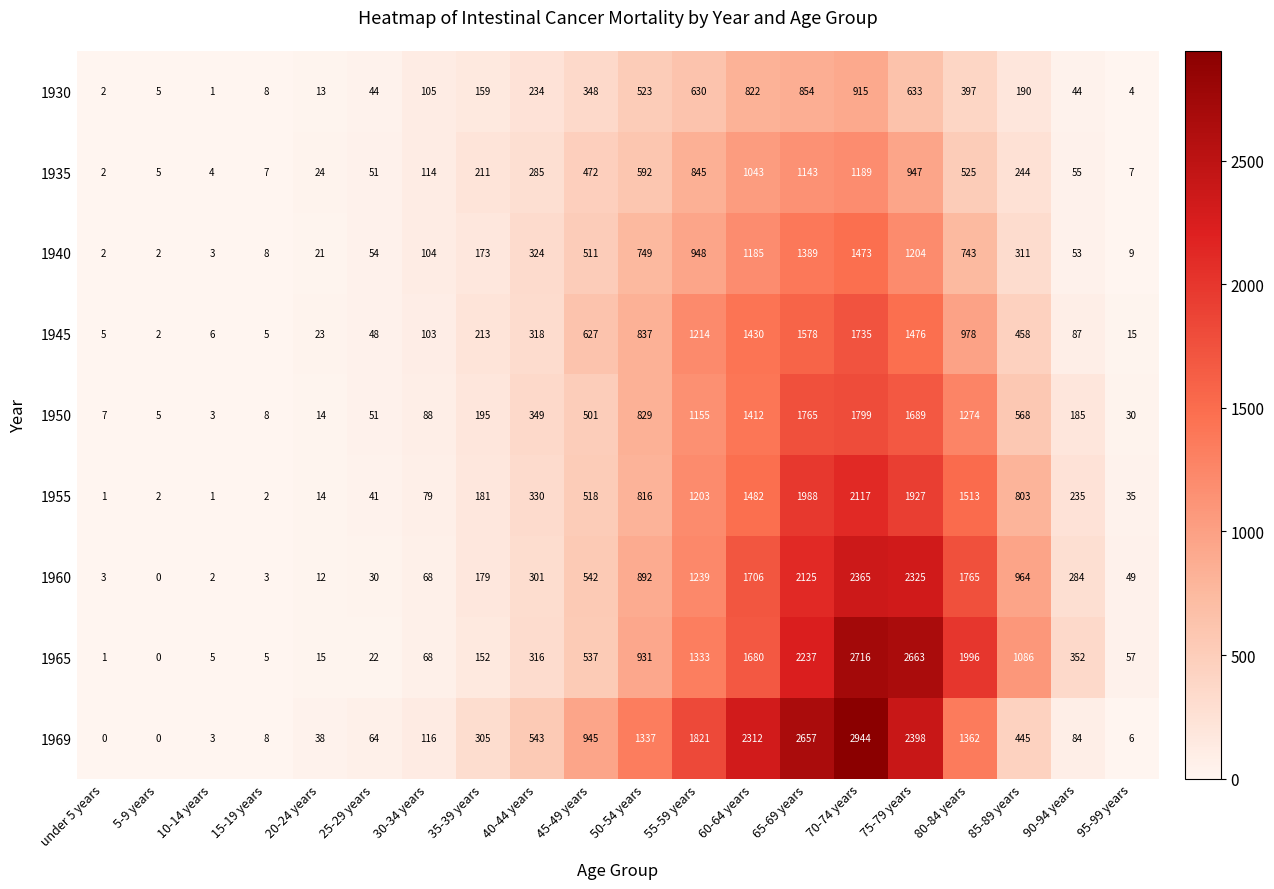

What is the sum of all 1960 values?

14854